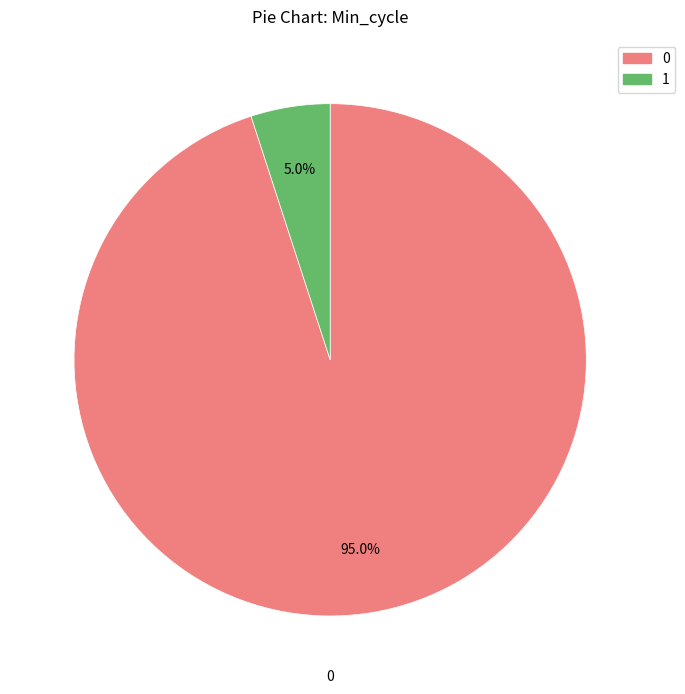

Is there any slice that represents more than half of the pie?

Yes